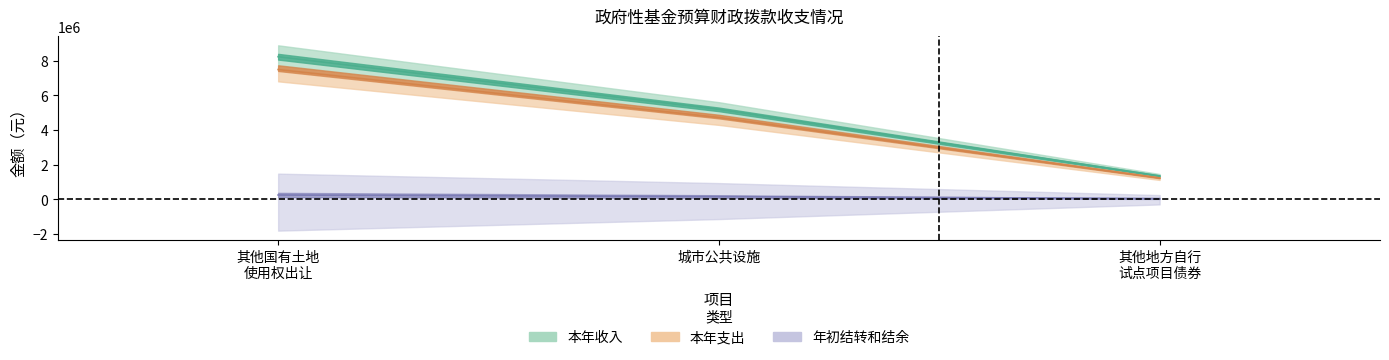

Is it true that 本年支出 equals 2123405.3 at 其他地方自行 试点项目债券?

False